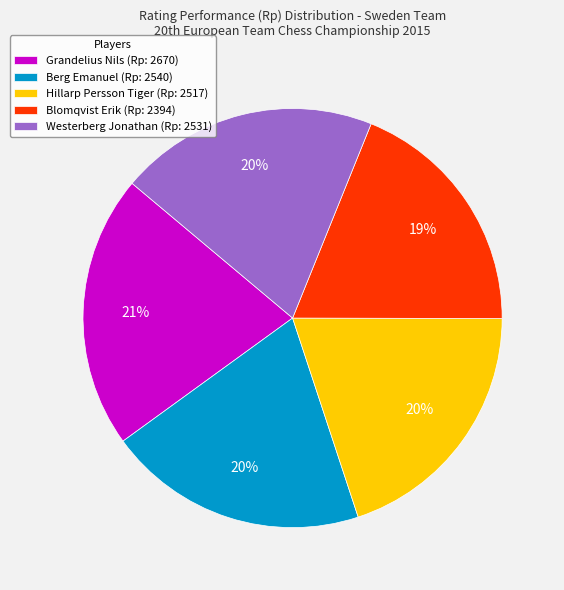

To the nearest percent, what is the average slice percentage?

20%